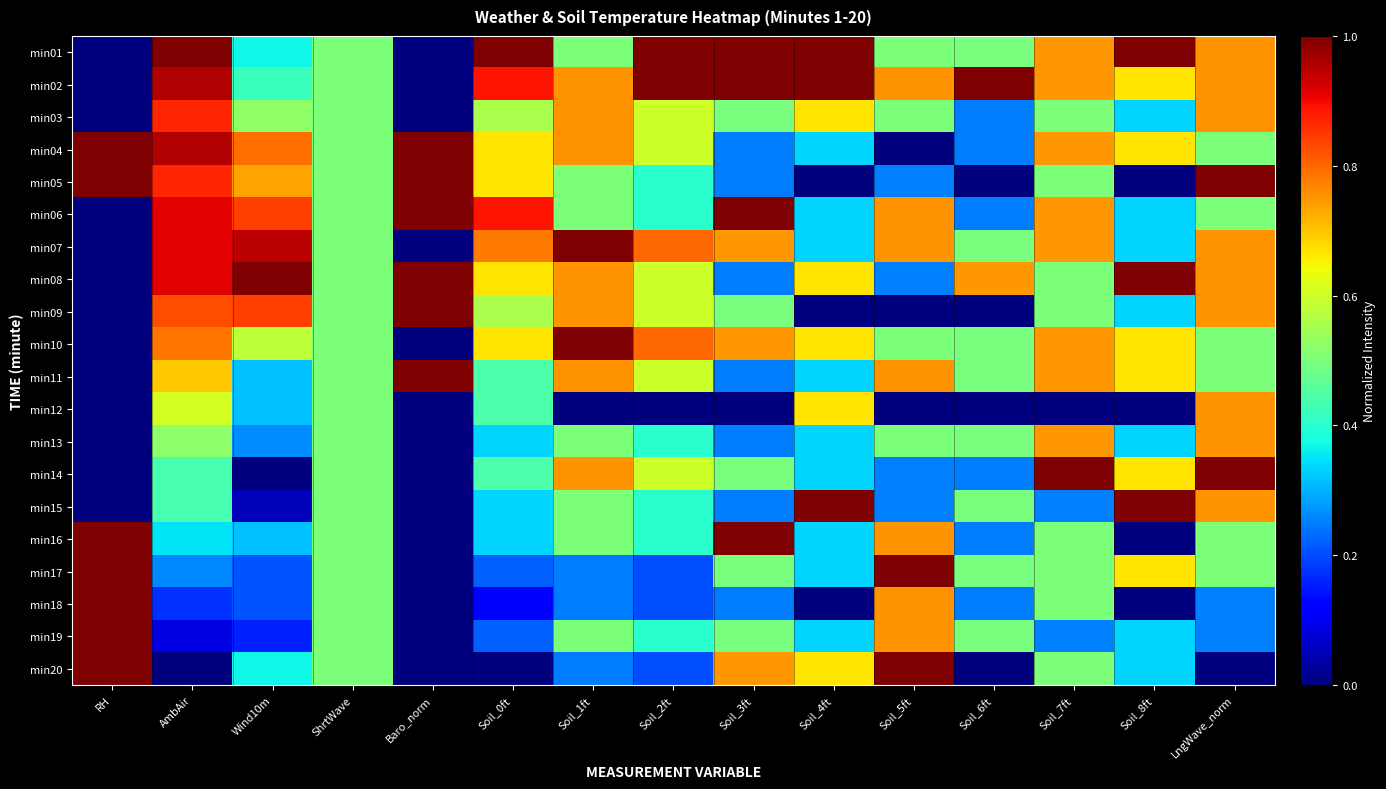

At Soil_7ft, list the series in order from largest to smallest.

min14, min01, min02, min04, min06, min07, min10, min11, min13, min03, min05, min08, min09, min16, min17, min18, min20, min15, min19, min12